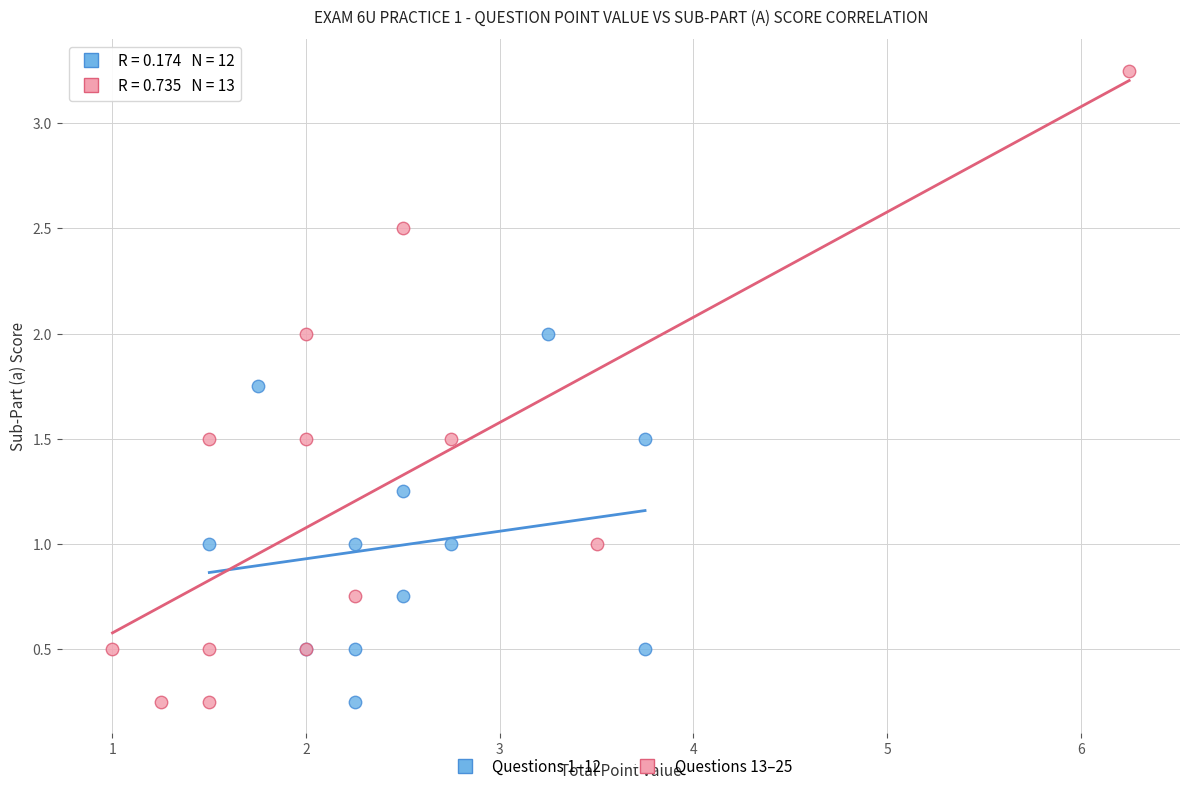

Which series reaches the maximum Y coordinate?

Questions 13–25